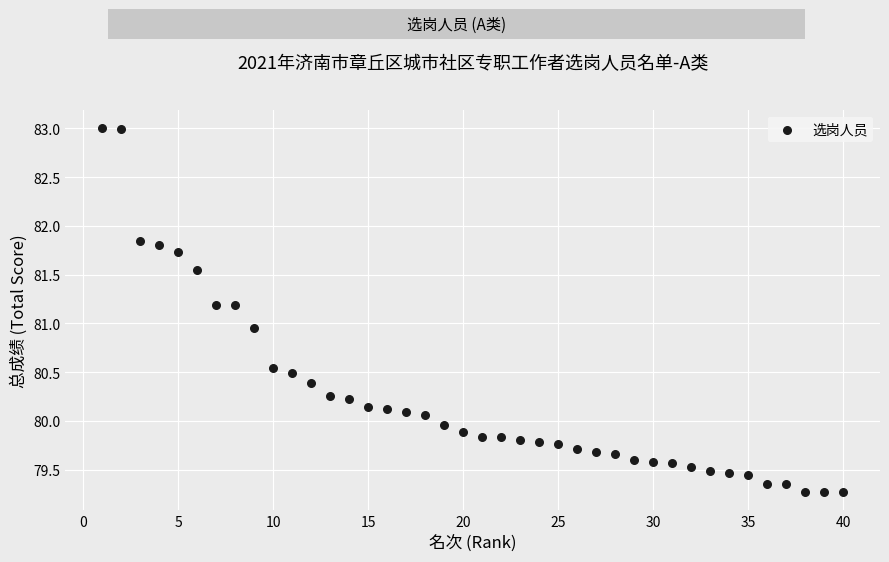

What is the range of Y values (max minus min)?

3.7